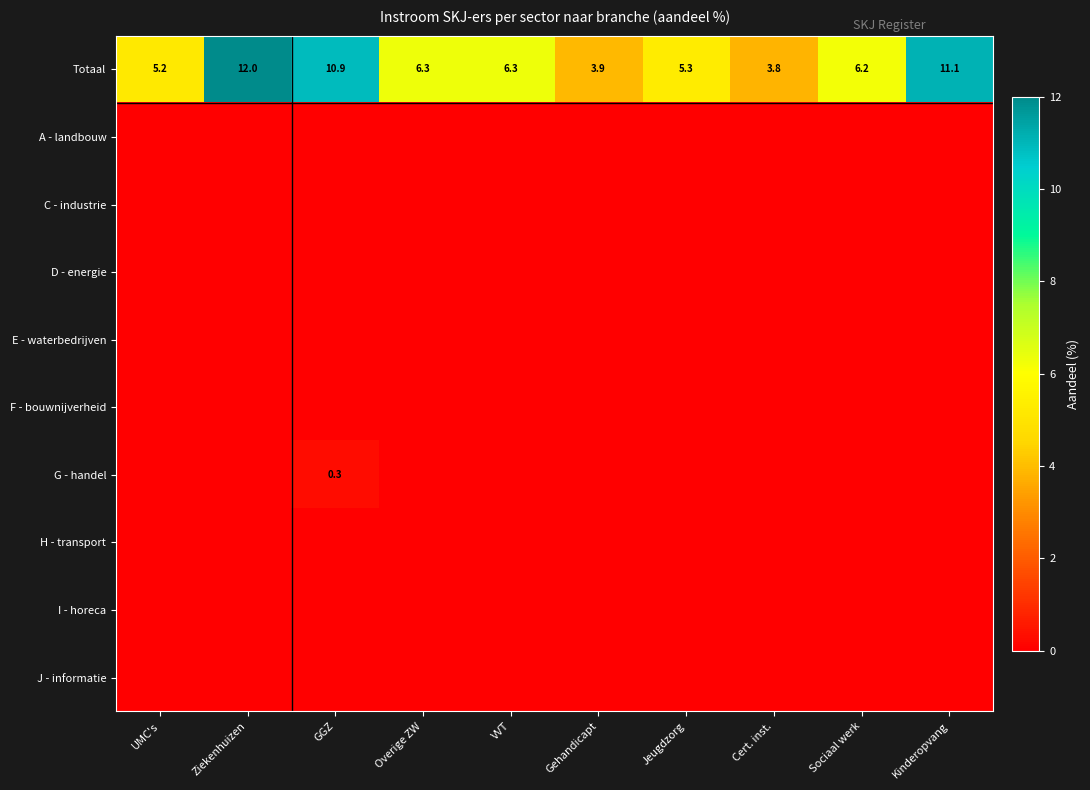

What value does the Totaal series have at Cert. inst.?

3.8